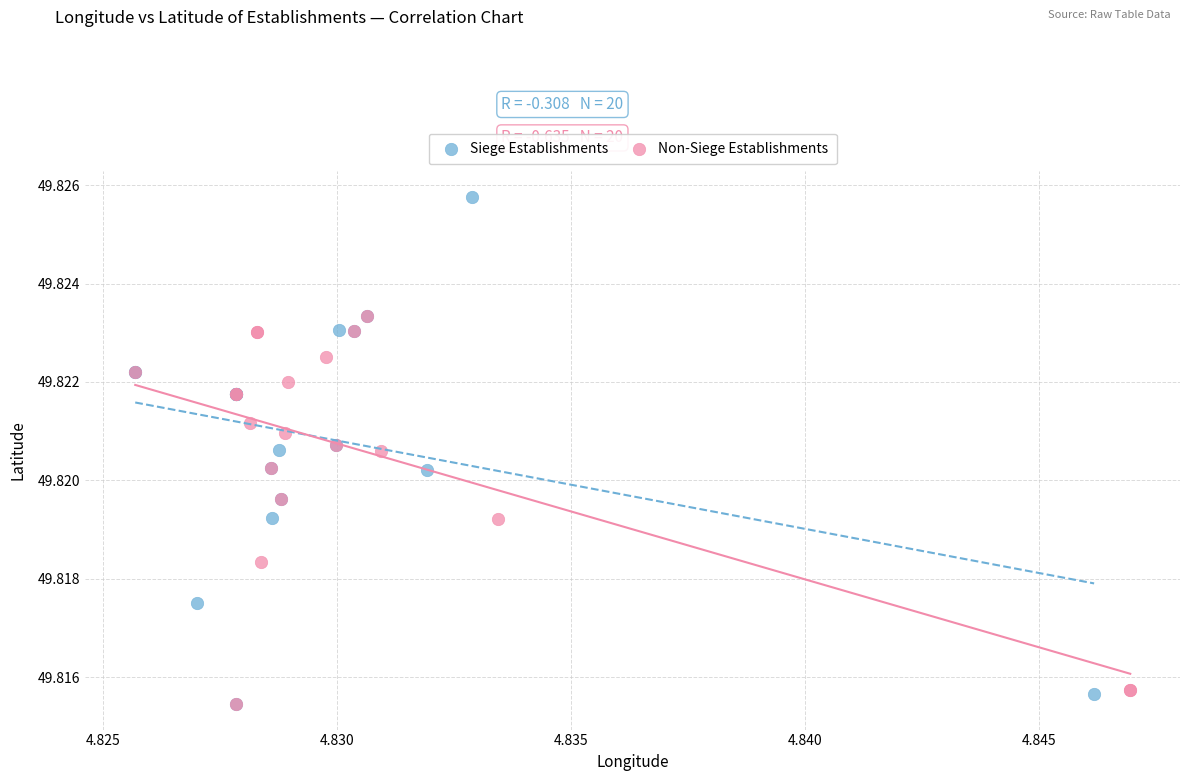

Which series has the largest Y range (max minus min)?

Siege Establishments